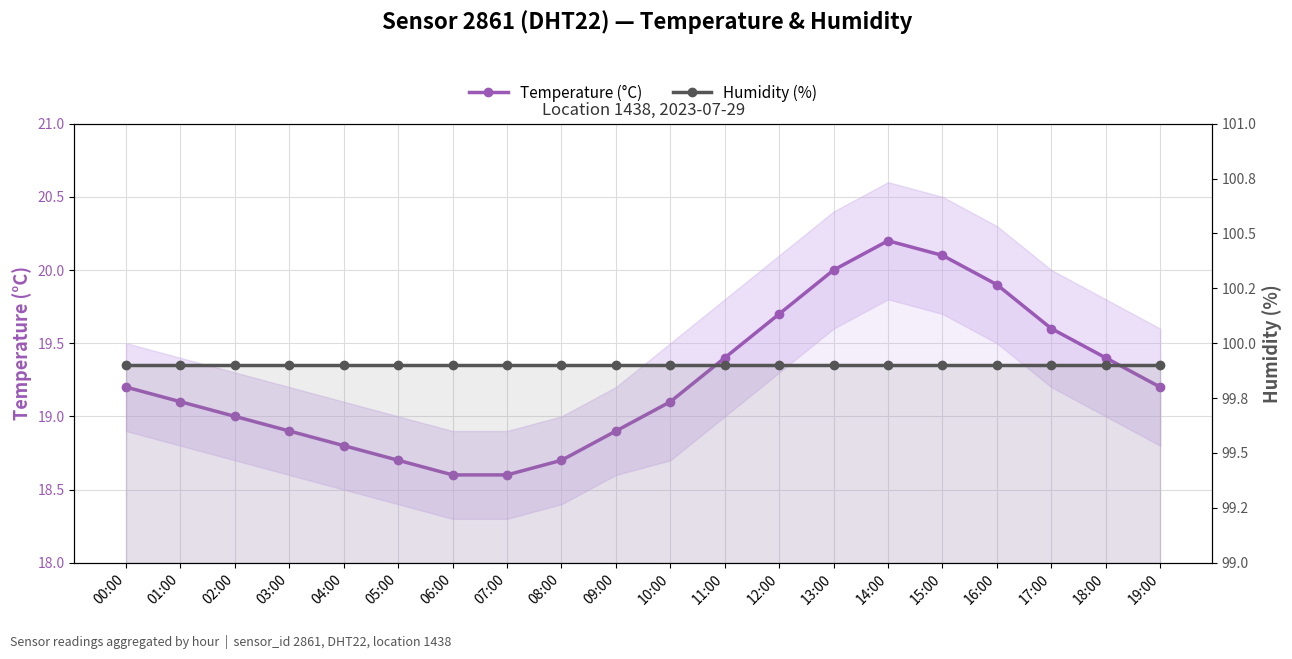

Reading left to right, list all the values displayed in this chart.

Temperature (°C): 19.2	19.1	19.0	18.9	18.8	18.7	18.6	18.6	18.7	18.9	19.1	19.4	19.7	20.0	20.2	20.1	19.9	19.6	19.4	19.2
Humidity (%): 99.9	99.9	99.9	99.9	99.9	99.9	99.9	99.9	99.9	99.9	99.9	99.9	99.9	99.9	99.9	99.9	99.9	99.9	99.9	99.9